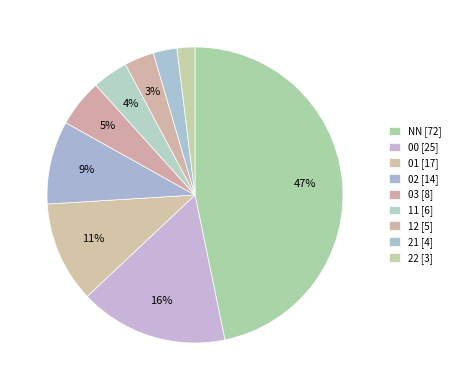

How many slices are in this pie chart?

9